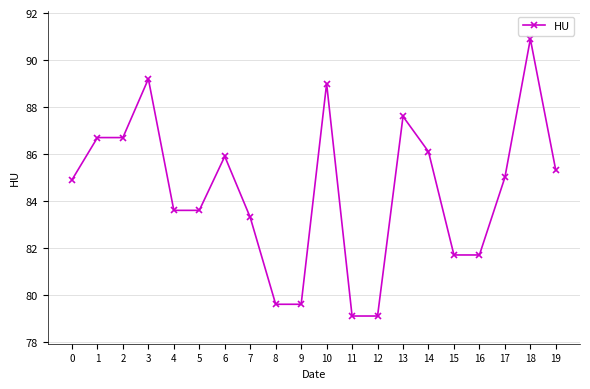

True or false: the data shows 81.7 at 16.

True